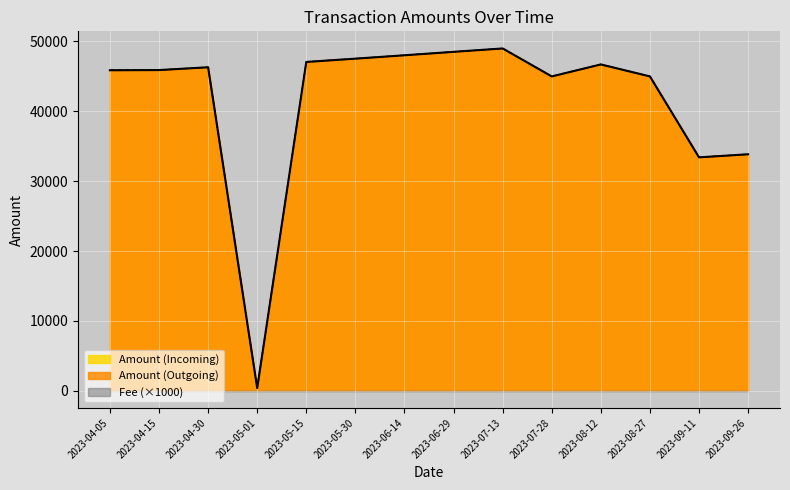

True or false: Amount (Outgoing) and Amount (Incoming) cross at least once.

False